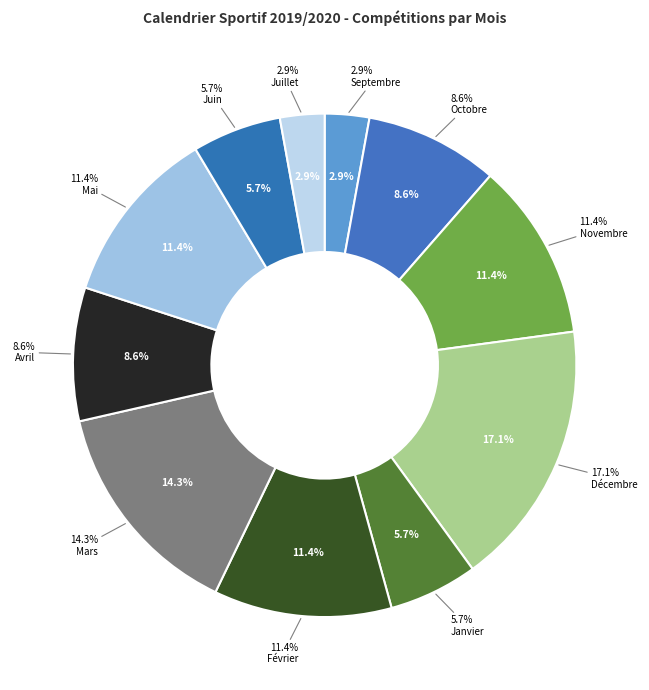

True or false: Septembre accounts for 18% of the total.

False